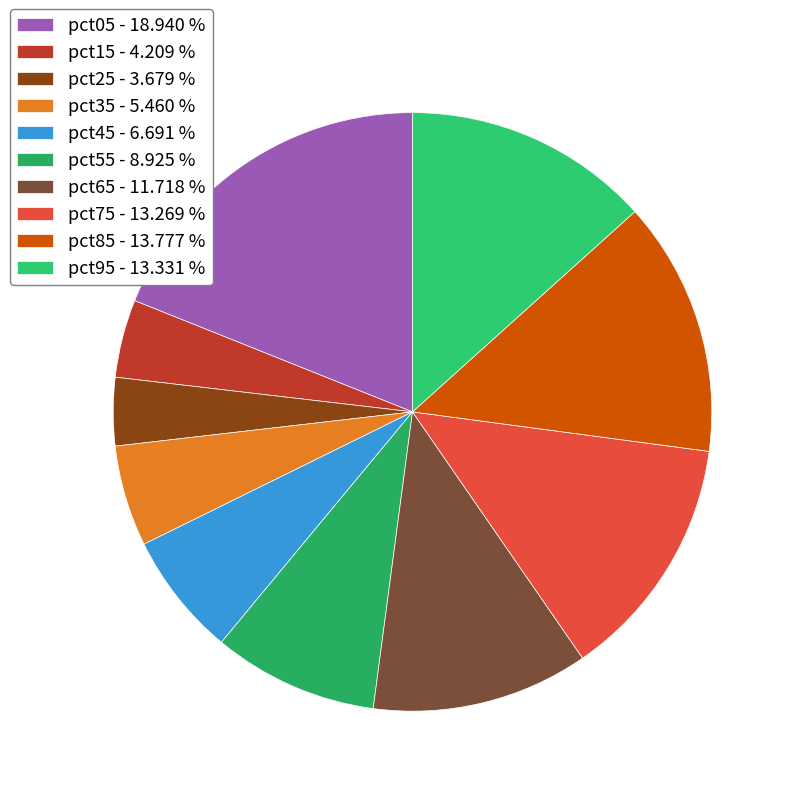

How many segments does this pie chart have?

10